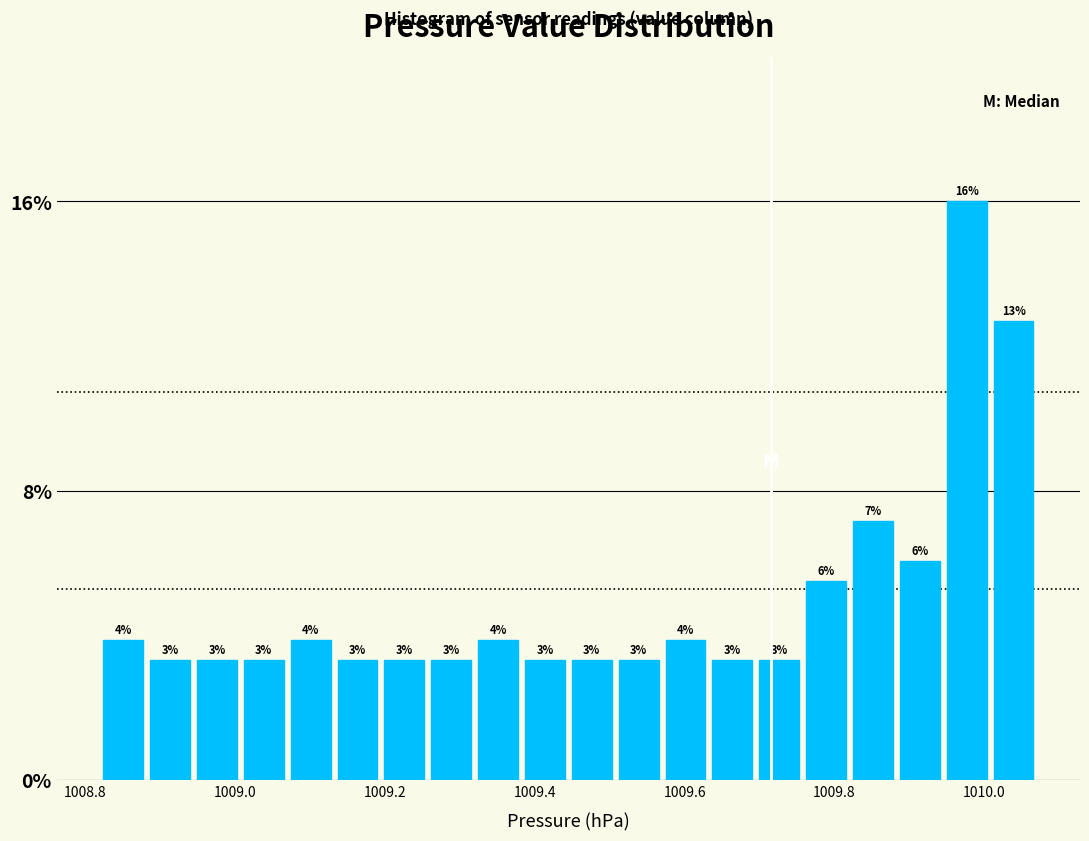

Read against the x-axis, roughly where is the centre of the tallest bar?

1009.98